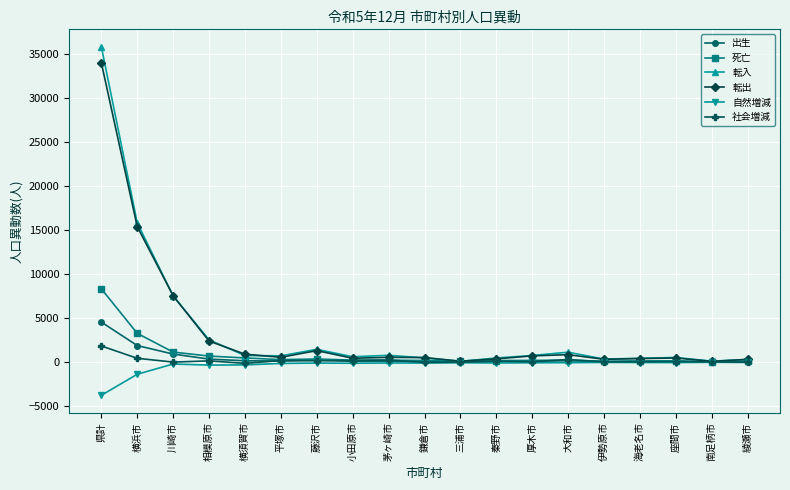

What is the total value across all series at 横須賀市?

1766